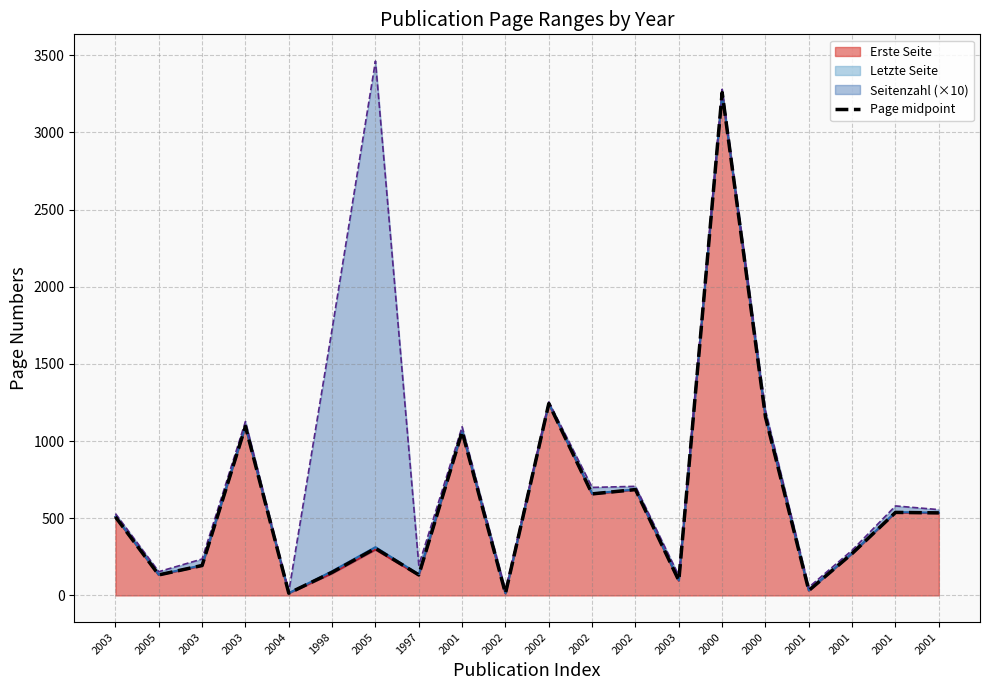

Does the chart have visible grid lines?

Yes